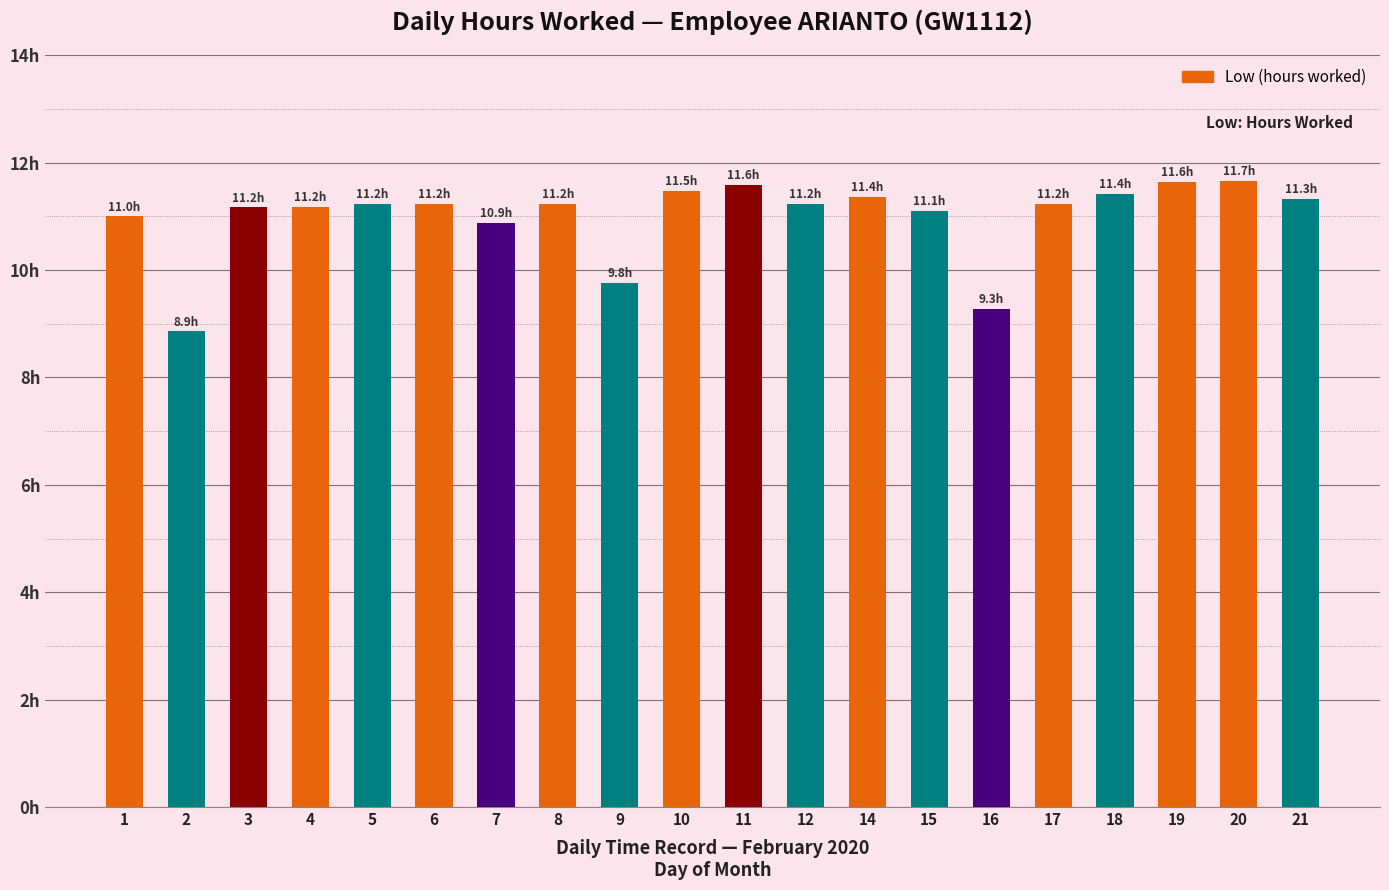

Are the bars horizontal?

No